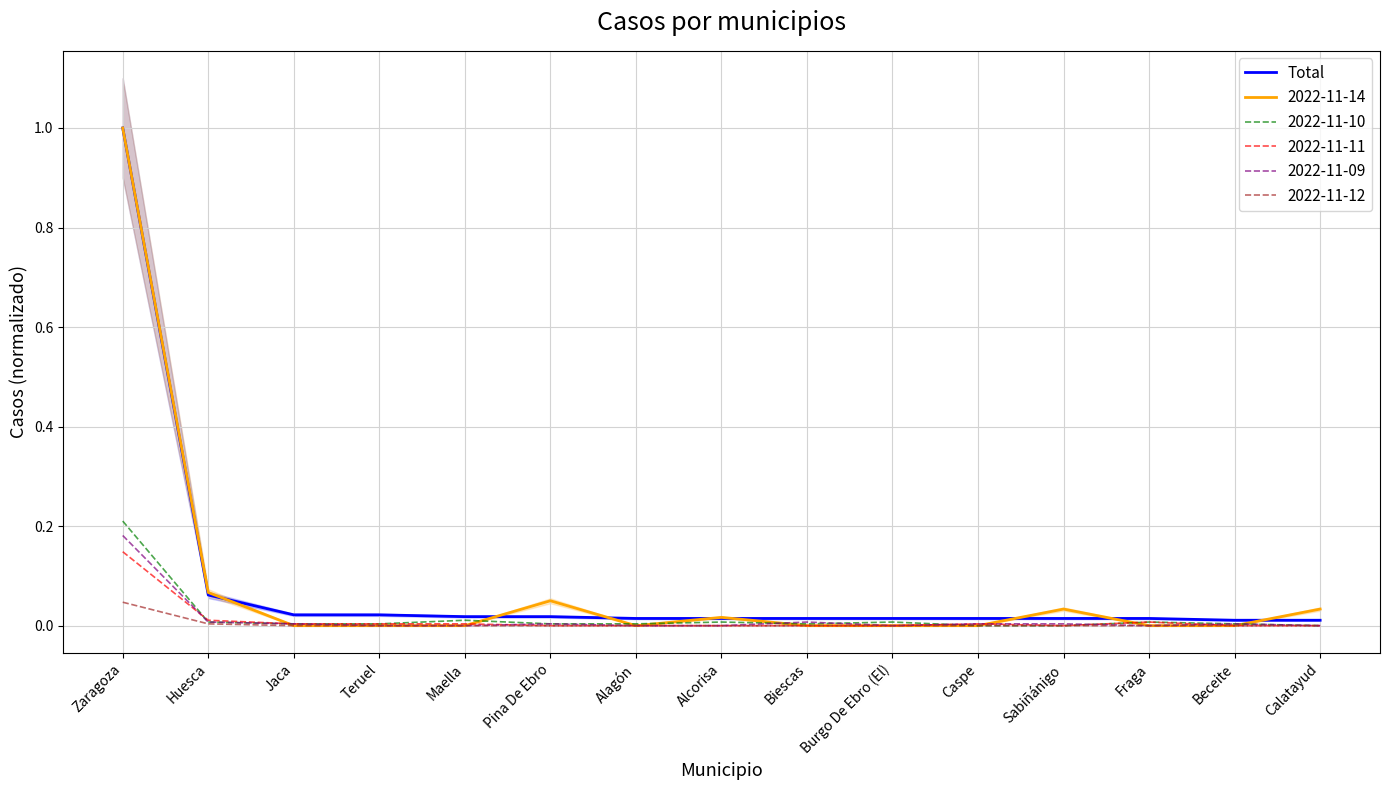

Between Biescas and Teruel, which is larger?

Teruel